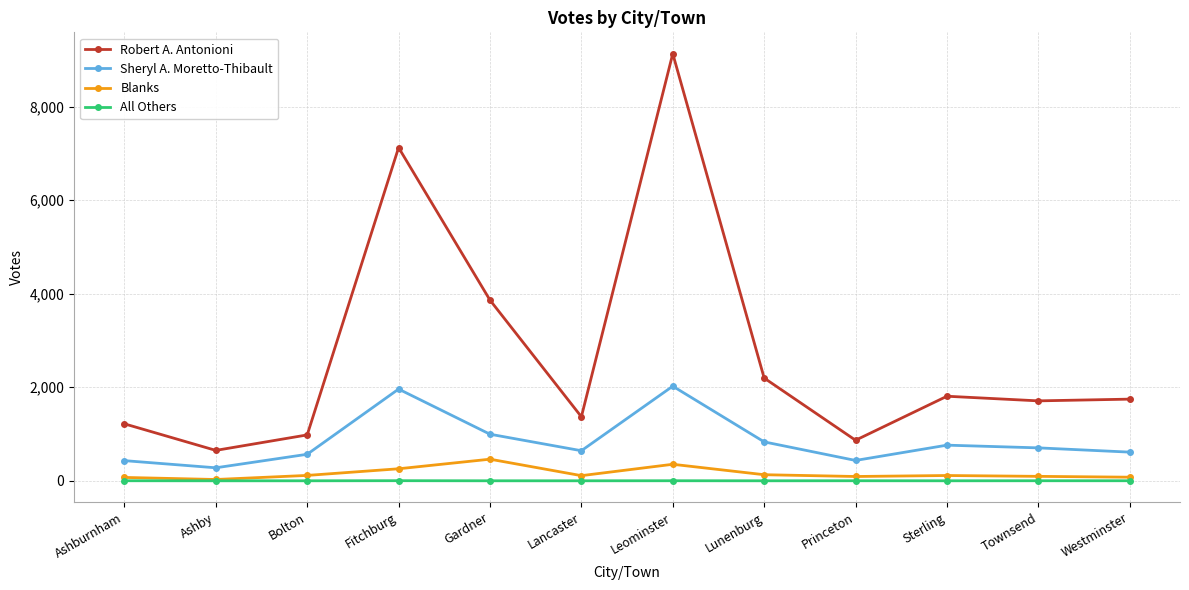

Is the value of Blanks at Bolton greater than the value of Sheryl A. Moretto-Thibault at Leominster?

No